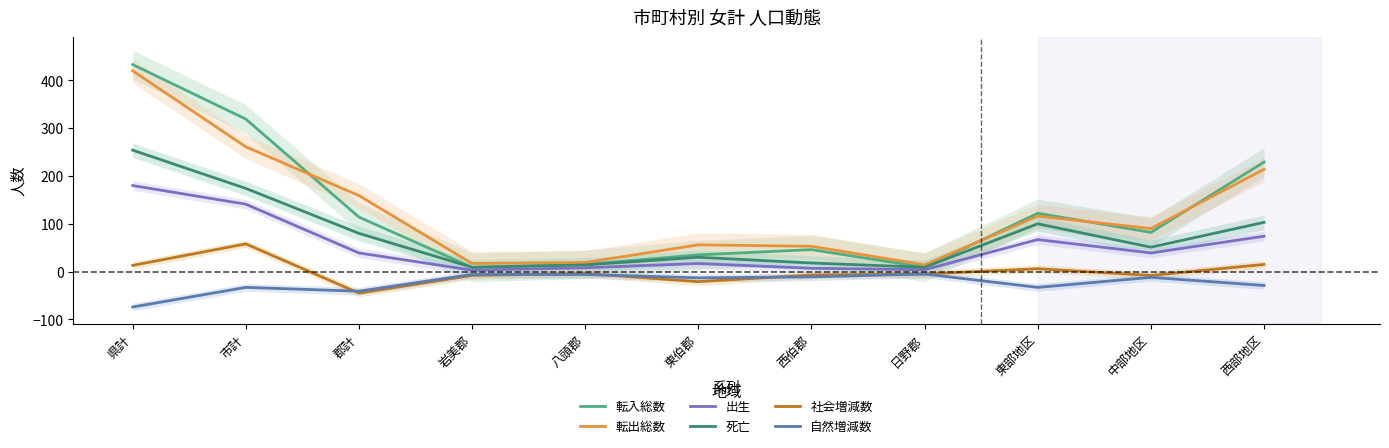

What is the difference between the 死亡 values at 八頭郡 and 郡計?

66